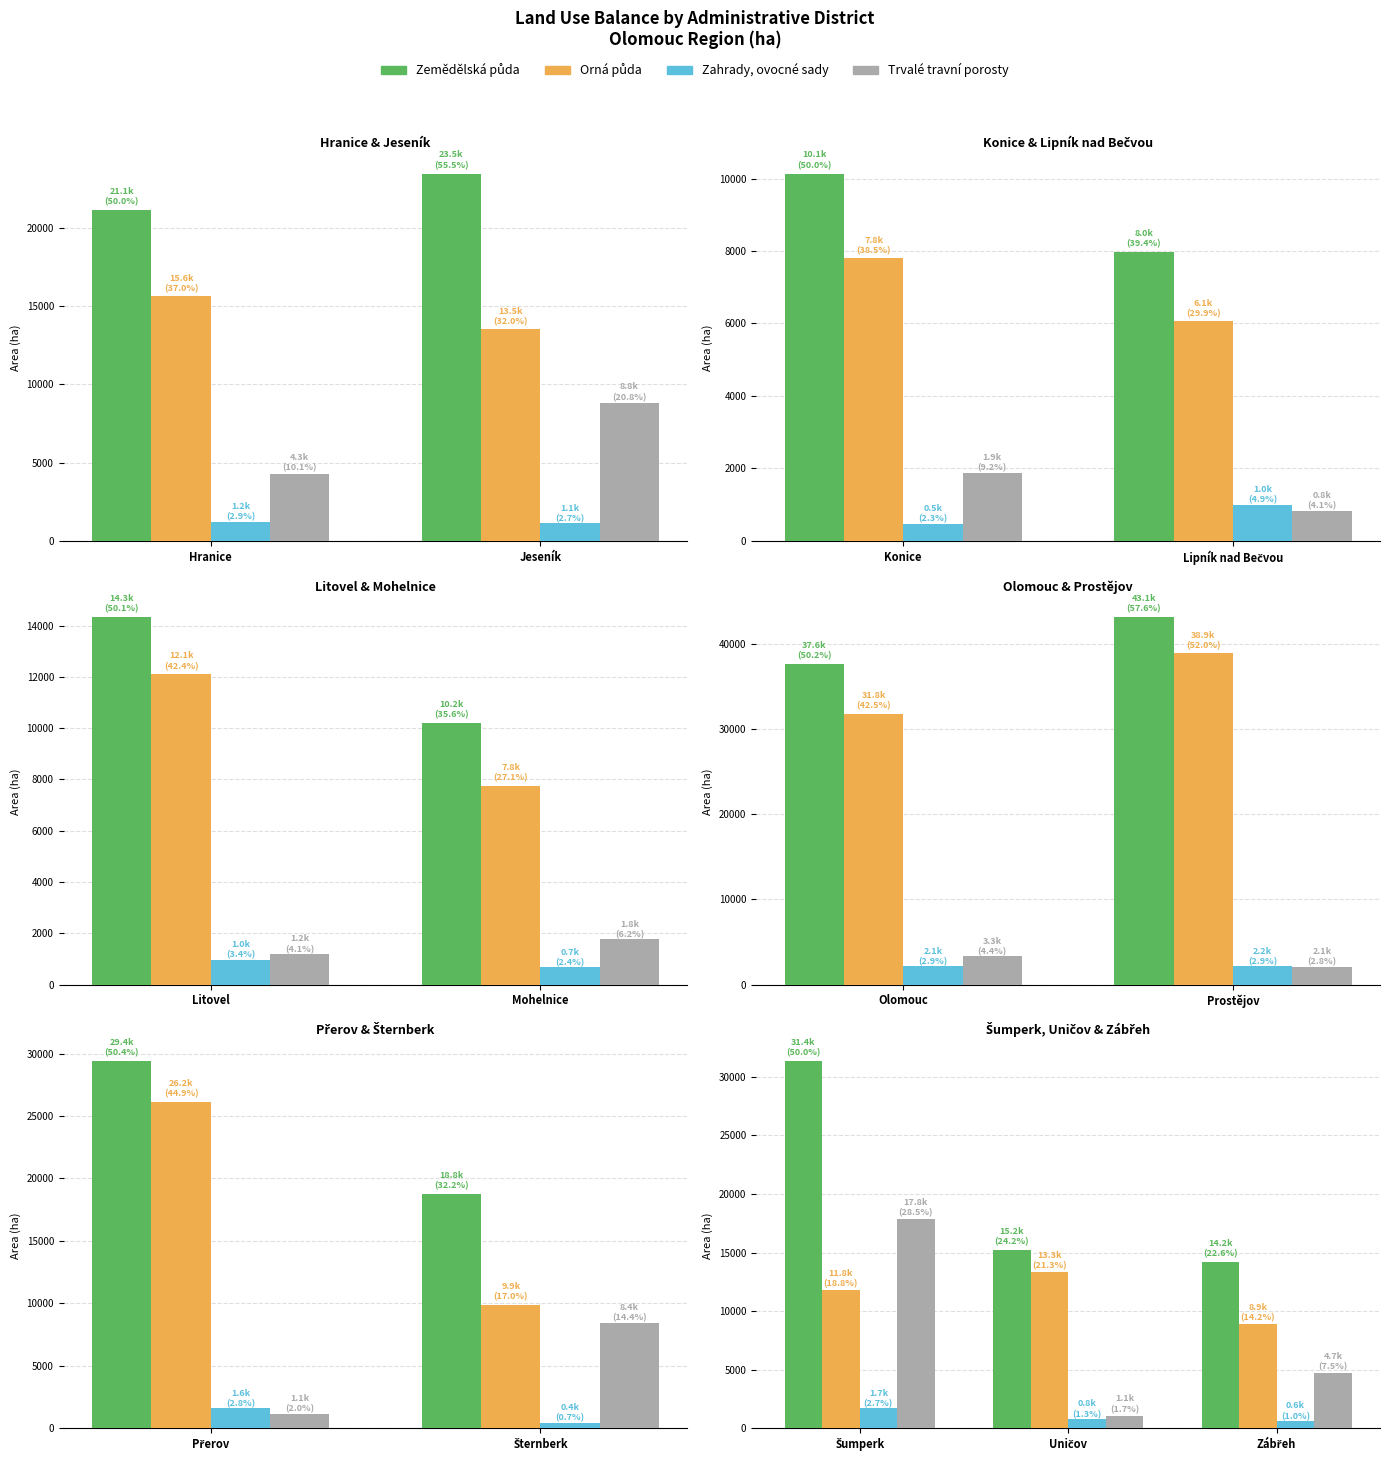

What is the value of the Zahrady, ovocné sady bar at the 2nd from the left?

794.4